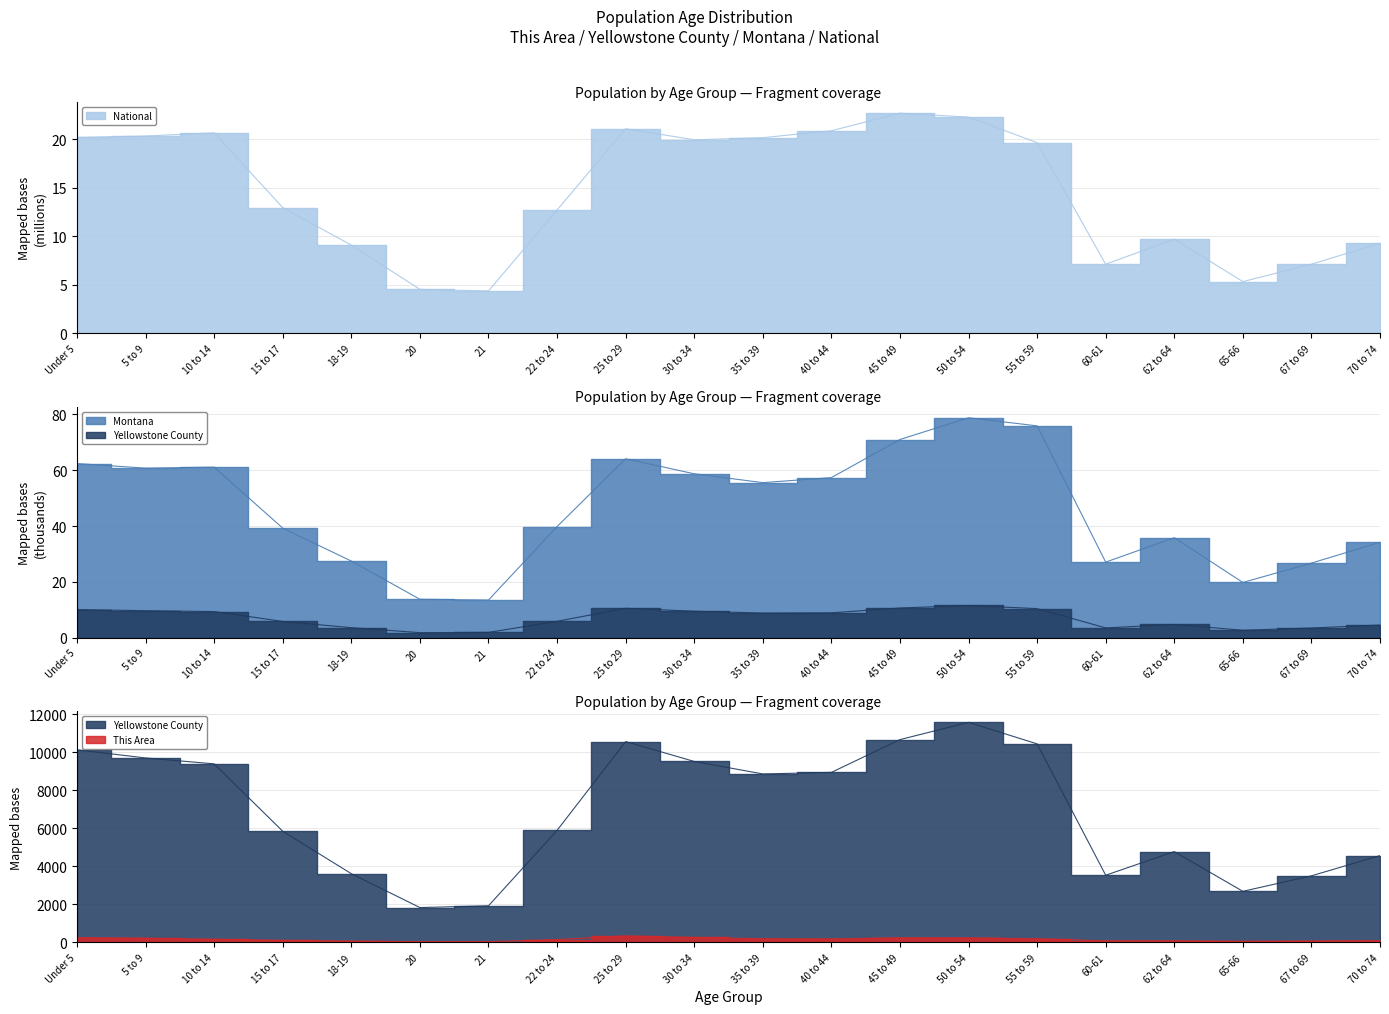

What is the value of the Yellowstone County point at the 13th from the left?

10.7